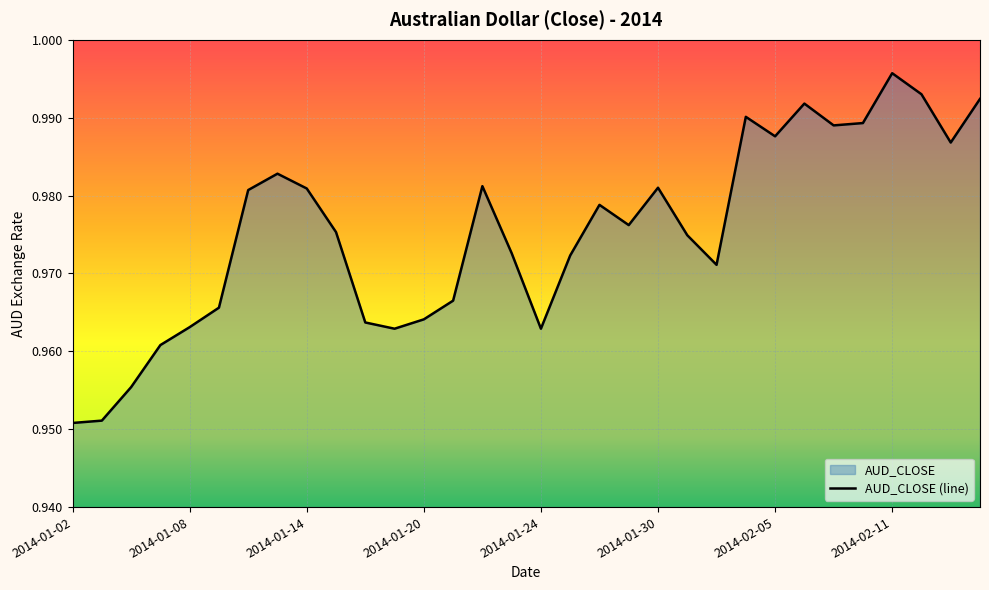

Rank the categories by value from highest to lowest.

2014-02-11, 2014-02-12, 2014-02-14, 2014-02-06, 2014-02-04, 2014-02-10, 2014-02-07, 2014-02-05, 2014-02-13, 2014-01-13, 2014-01-22, 2014-01-30, 2014-01-14, 2014-01-10, 2014-01-28, 2014-01-29, 2014-01-15, 2014-01-31, 2014-01-23, 2014-01-27, 2014-02-03, 2014-01-21, 2014-01-09, 2014-01-20, 2014-01-16, 2014-01-08, 2014-01-17, 2014-01-24, 2014-01-07, 2014-01-06, 2014-01-03, 2014-01-02